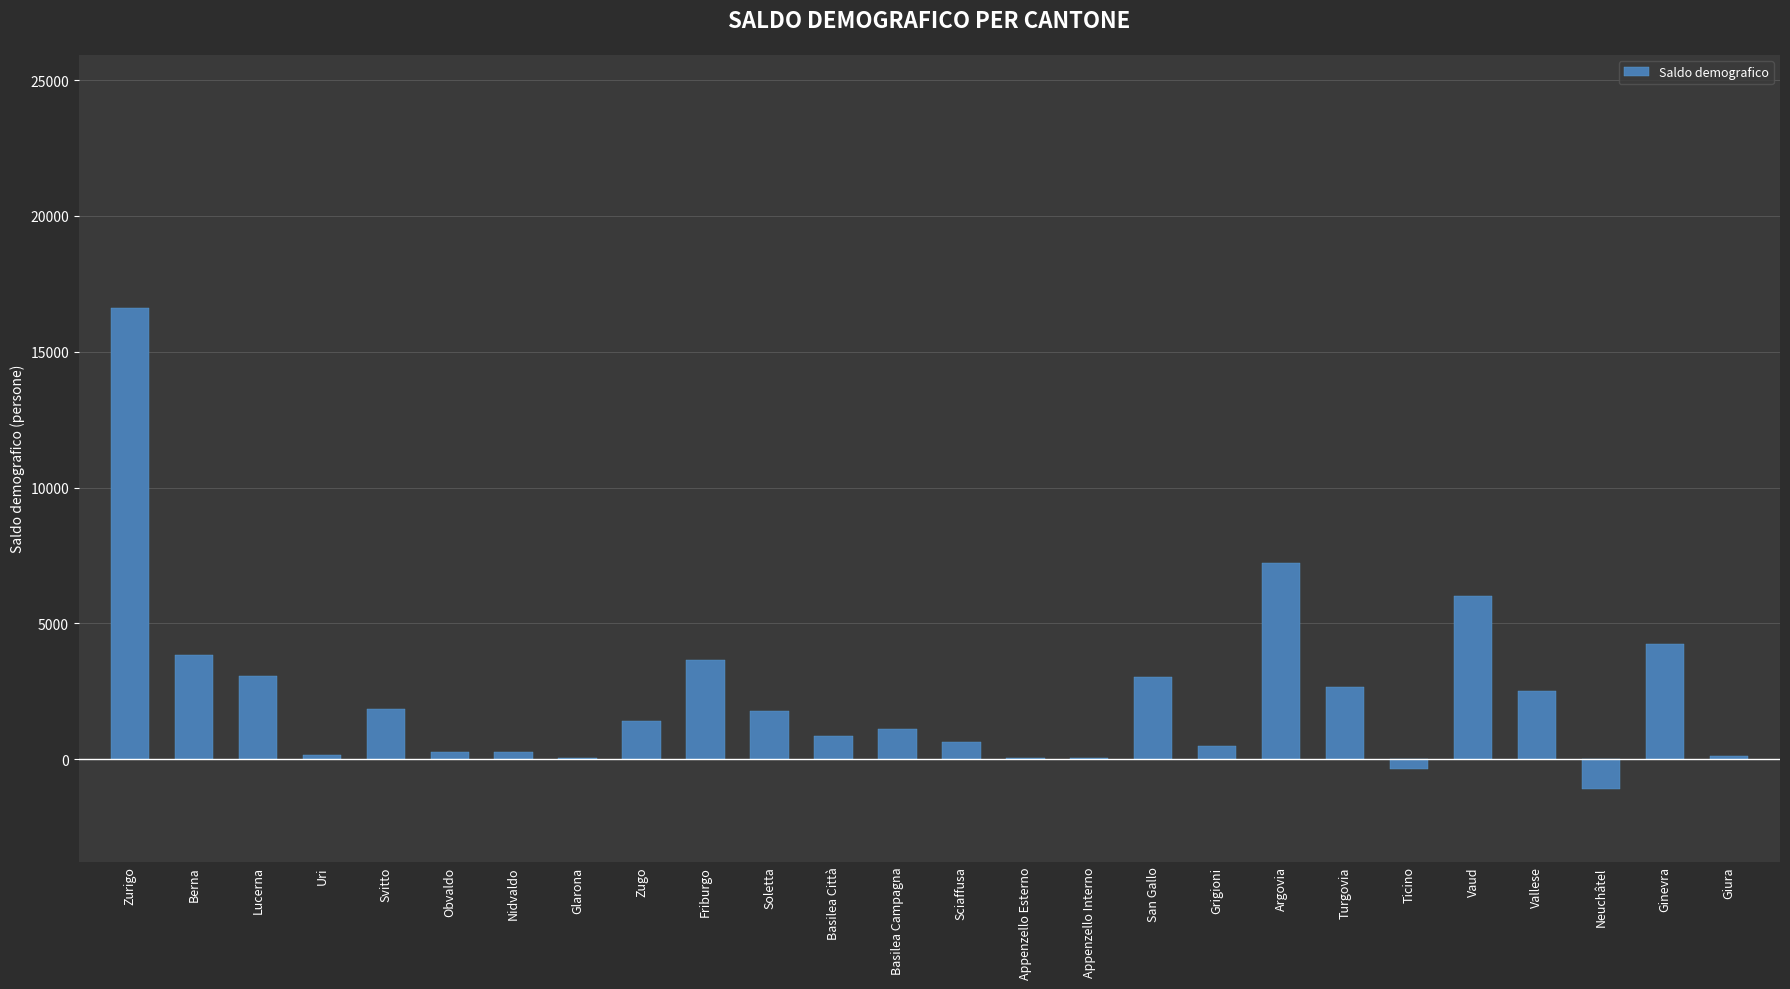

Where is the data nearest to the value 7754?

Argovia